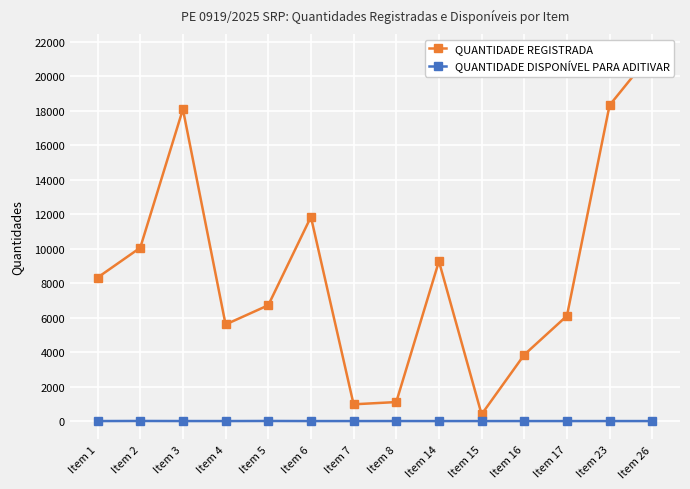

What is the average value of the QUANTIDADE DISPONÍVEL PARA ADITIVAR series?

1